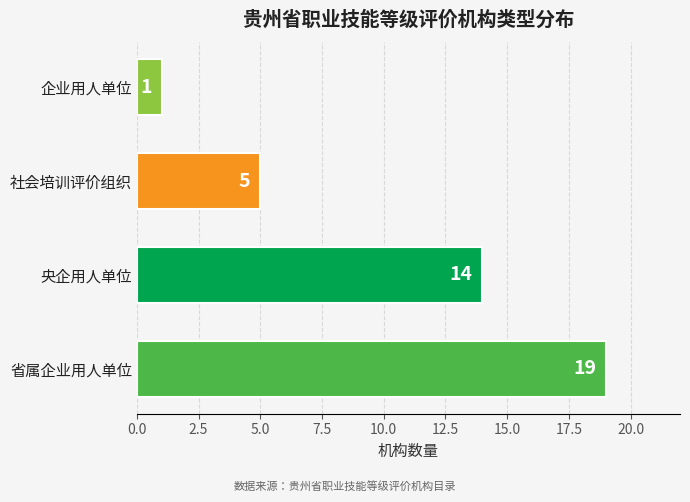

What is the change in value from 央企用人单位 to 企业用人单位?

-13